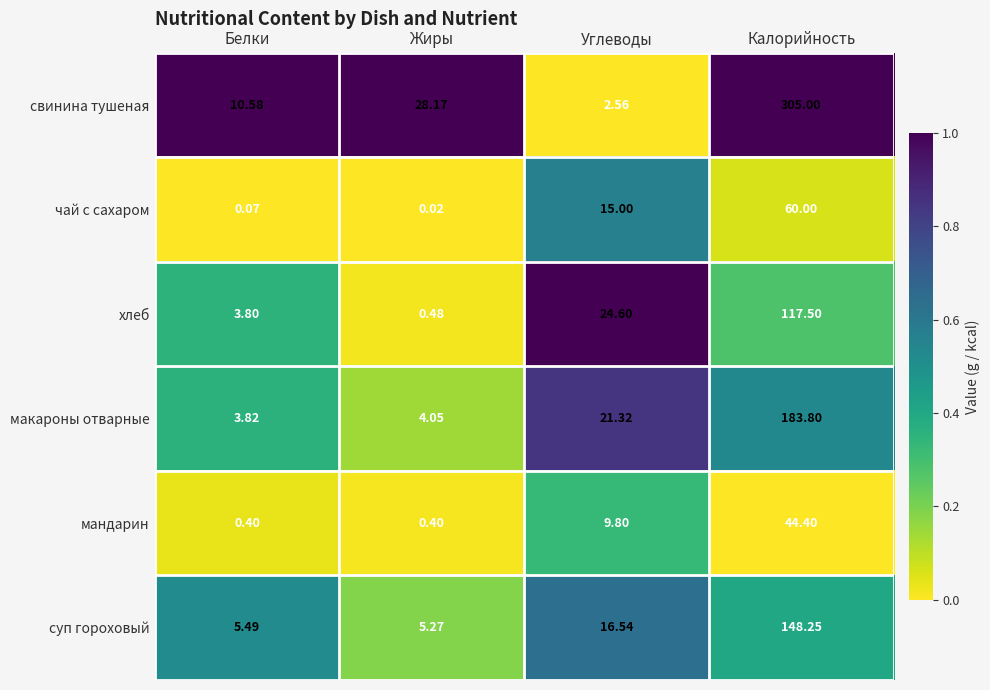

Between Белки and Калорийность, which series saw the biggest shift?

свинина тушеная